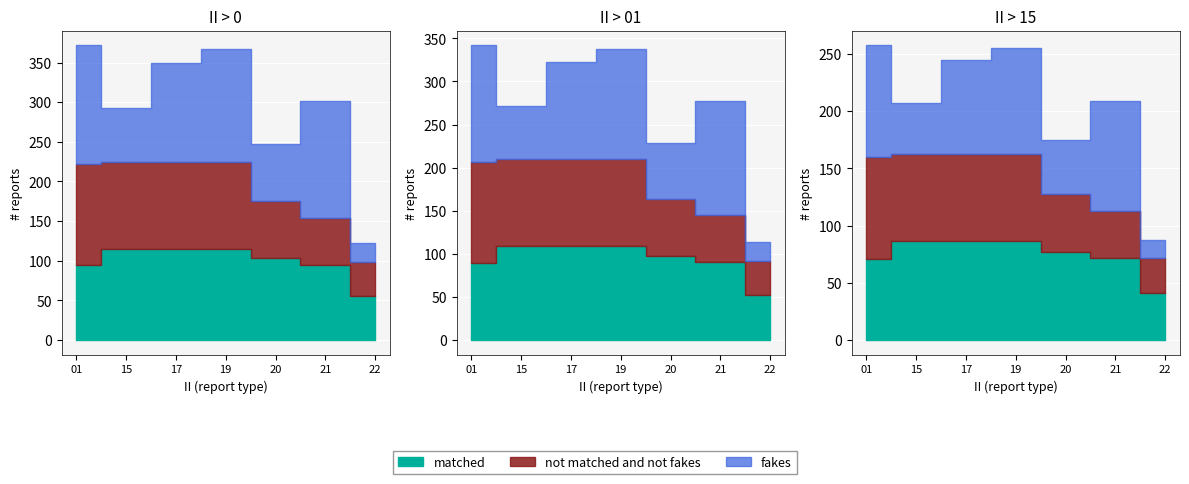

Between 17 and 22, which series saw the biggest shift?

fakes